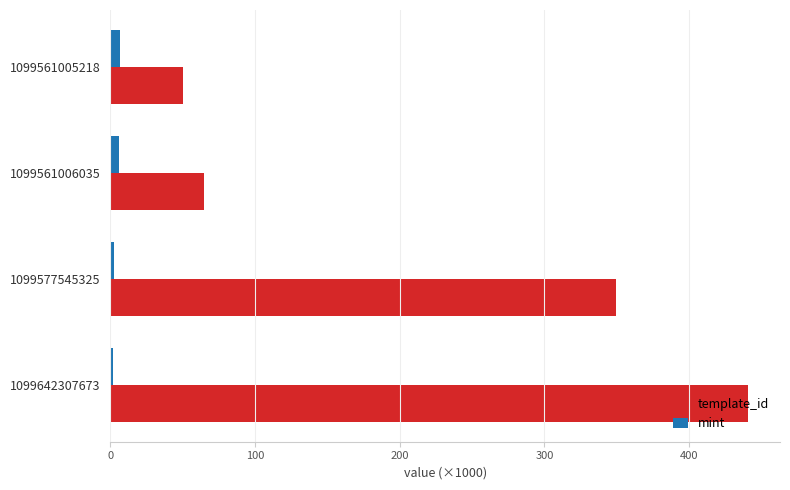

Rank the categories by template_id value from highest to lowest.

1099642307673, 1099577545325, 1099561006035, 1099561005218